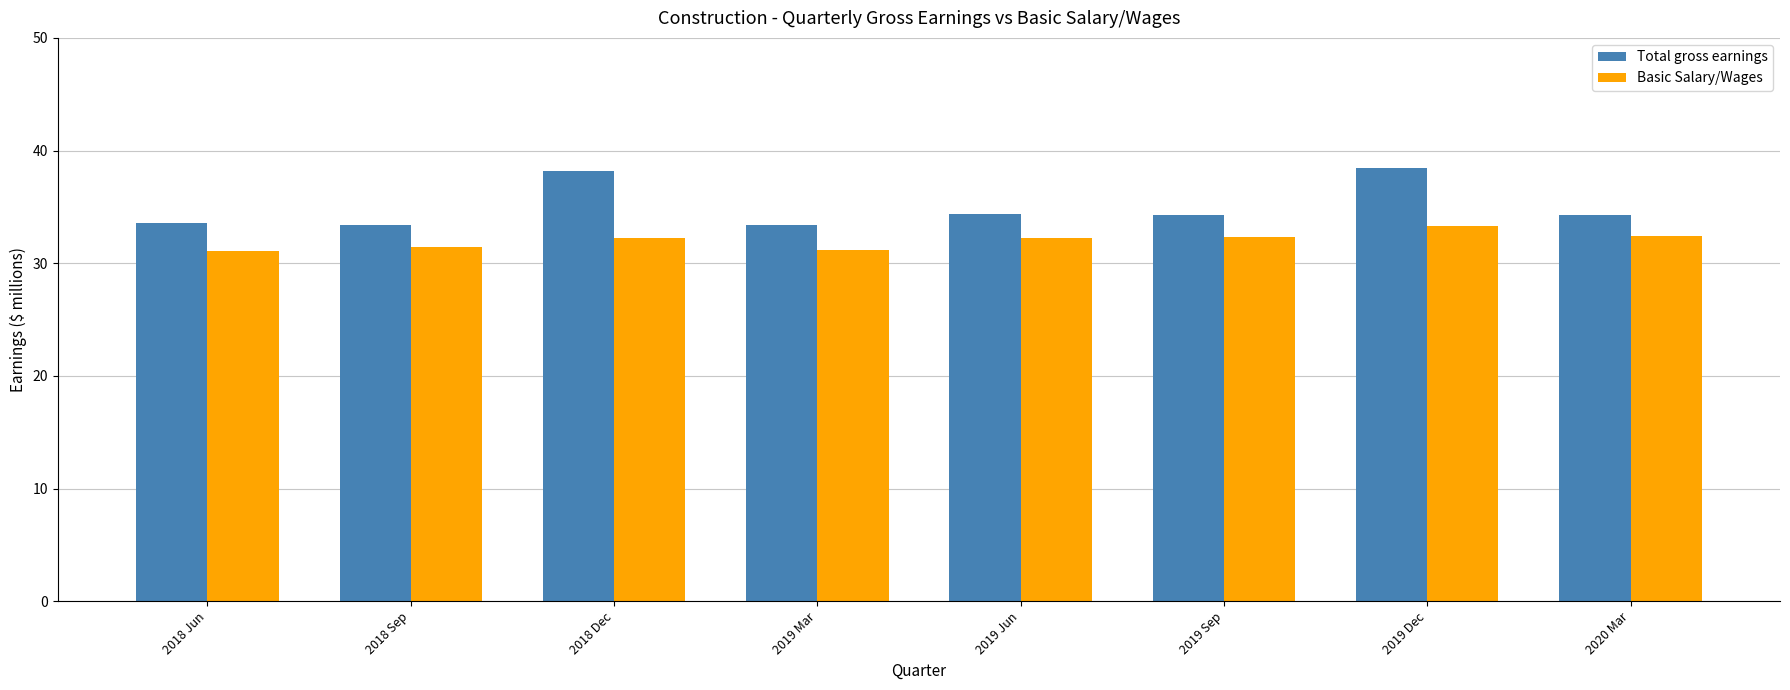

What is the difference between the highest and lowest values at 2019 Sep?

1.9